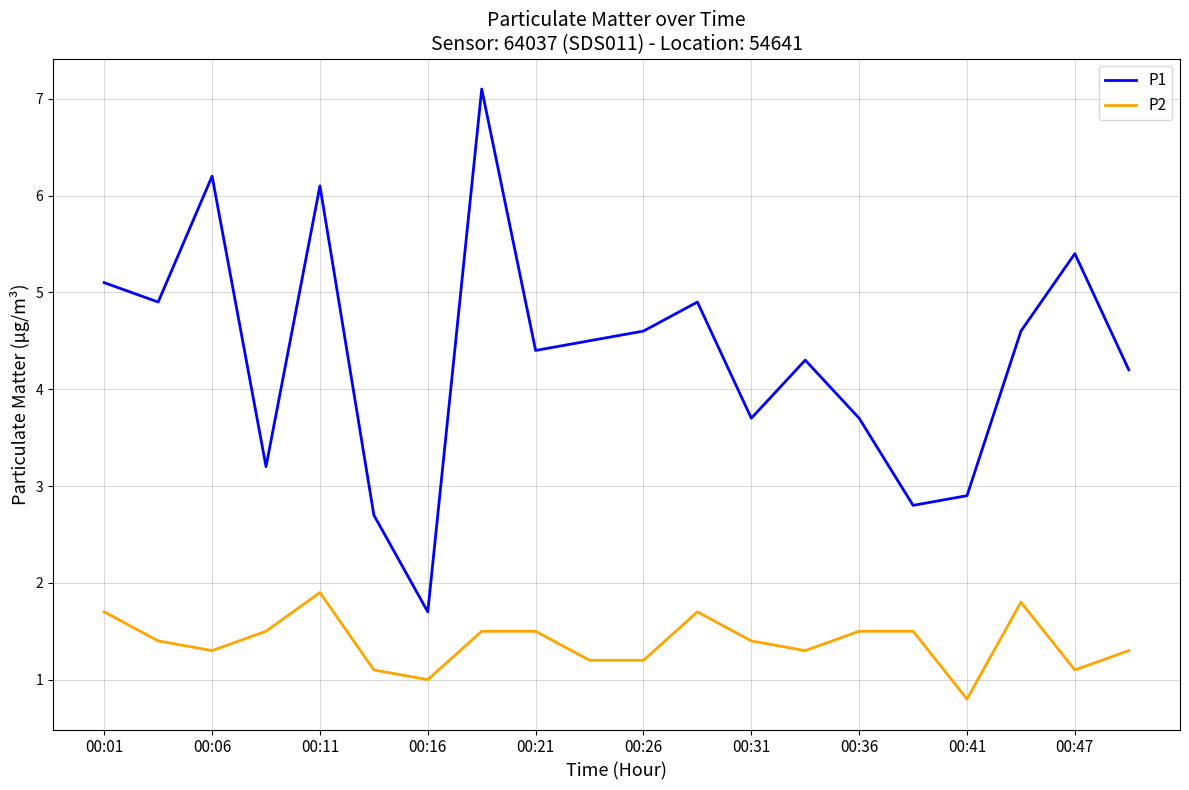

What is the difference between the maximum and minimum values in the P1 series?

5.4